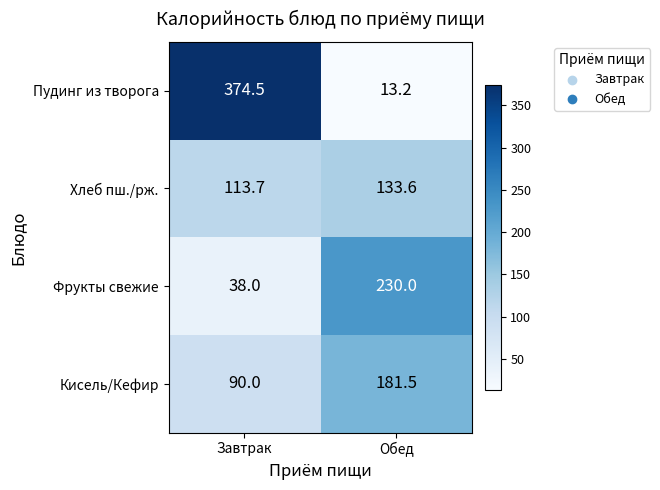

Reading left to right, what are all the values shown in this chart?

Пудинг из творога: Завтрак=374.5	Обед=13.2
Хлеб пш./рж.: Завтрак=113.7	Обед=133.6
Фрукты свежие: Завтрак=38.0	Обед=230.0
Кисель/Кефир: Завтрак=90.0	Обед=181.5